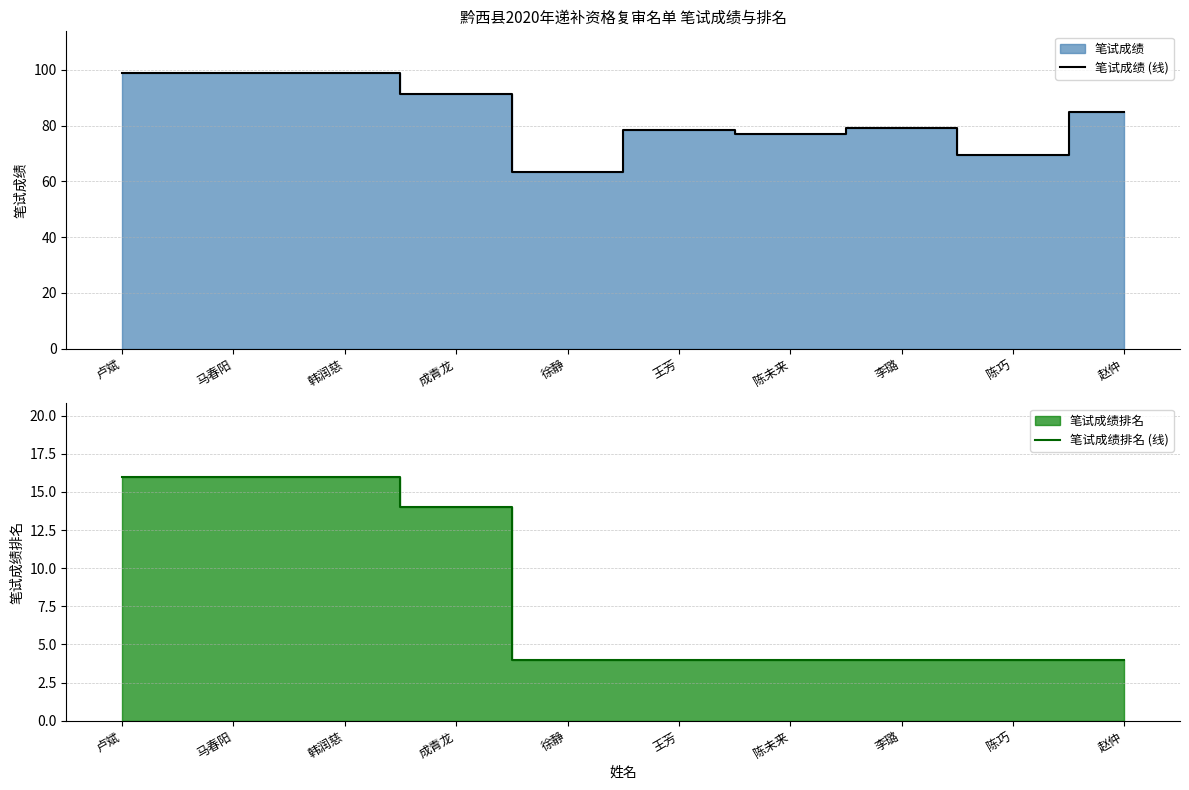

Is it true that 笔试成绩 (线) equals 147.2 at 成青龙?

False